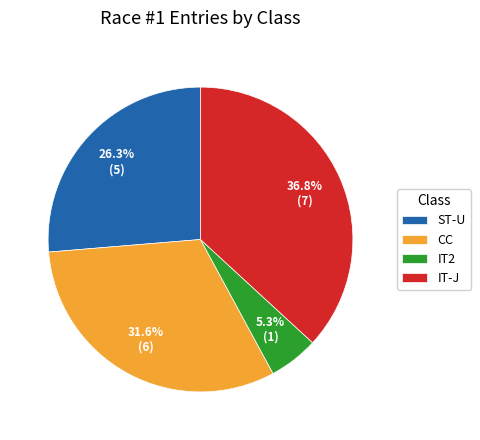

What percentage is the IT-J slice, to the nearest percent?

37%